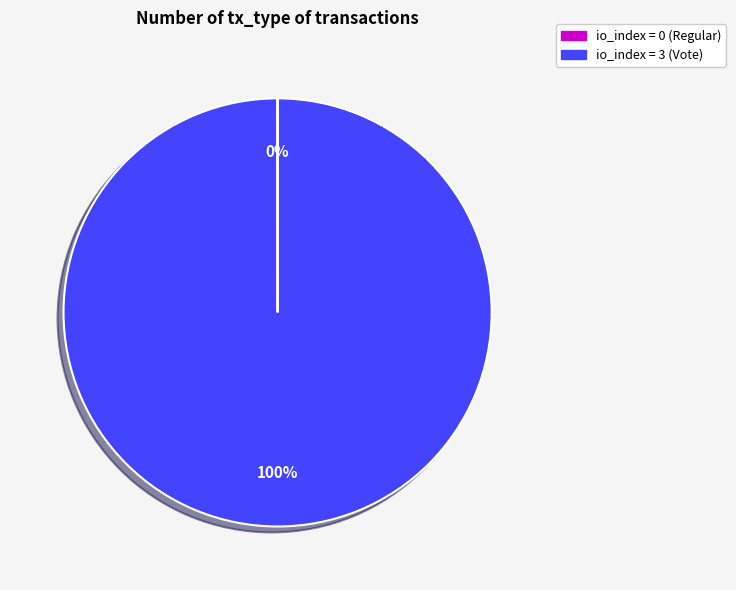

Is there any slice that represents more than half of the pie?

Yes